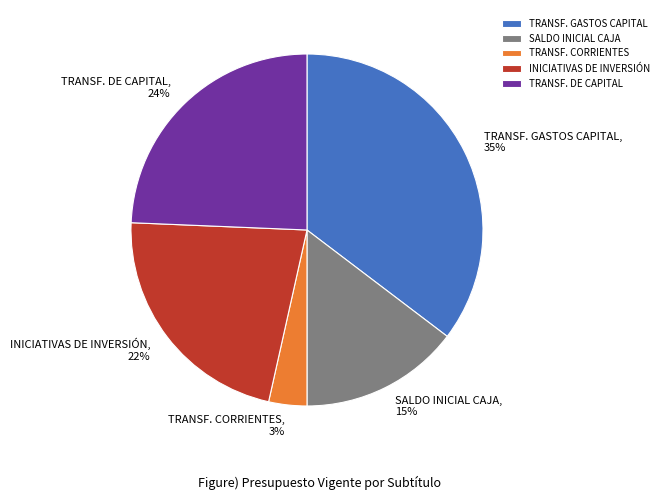

Approximately how many times larger is the value at SALDO INICIAL CAJA compared to INICIATIVAS DE INVERSIÓN?

0.7